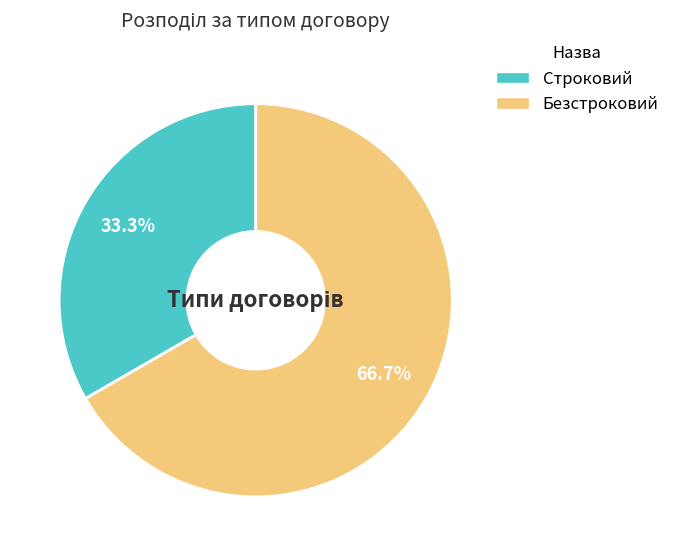

How many slices are in this pie chart?

2